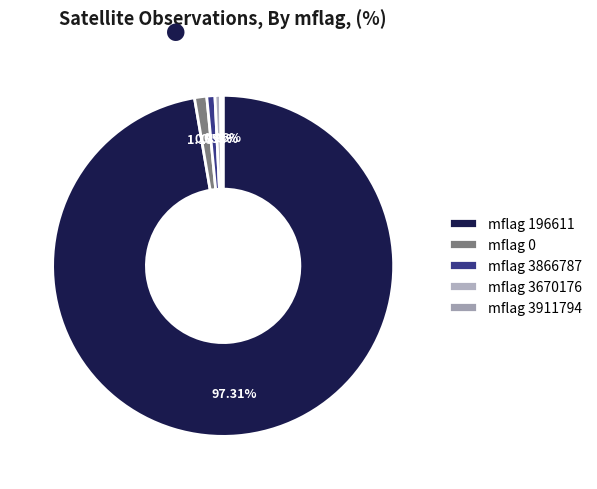

Count the number of slices in the pie.

5